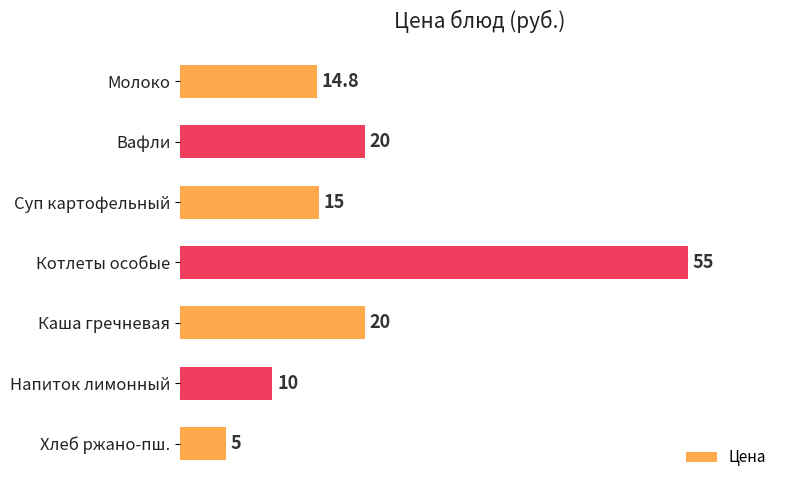

The chart shows a value of 5.0 at Хлеб ржано-пш.. True or false?

True